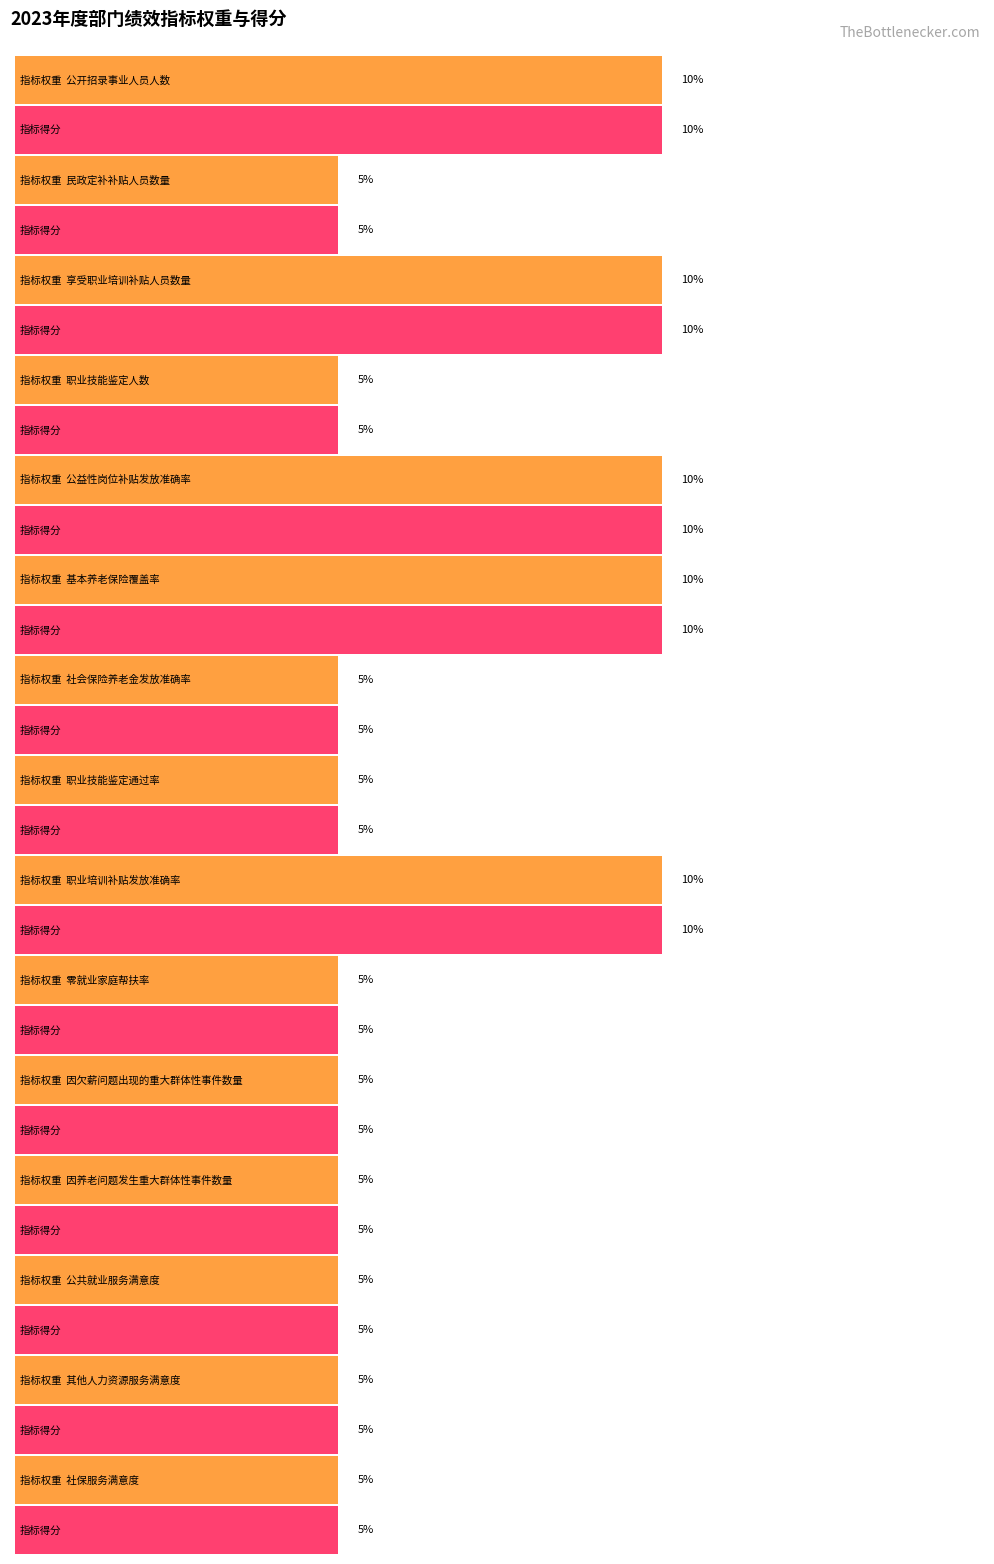

Count the 指标权重 values in the range 5 to 10.

15